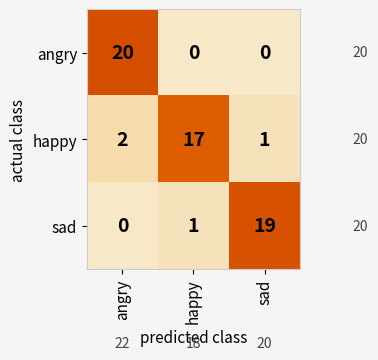

What is the difference between the maximum and second lowest values in the angry series?

20